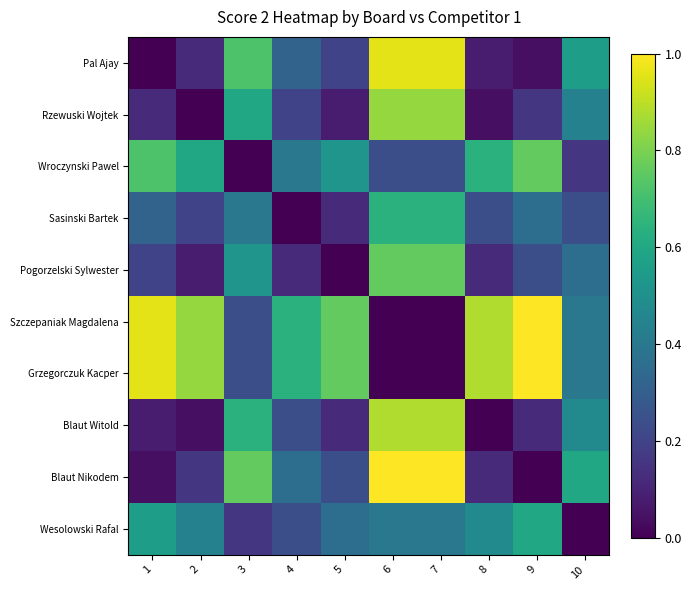

Reading left to right, transcribe all the data shown in this chart.

Pal Ajay: 1=0.0	2=0.1	3=0.7	4=0.3	5=0.2	6=1.0	7=1.0	8=0.1	9=0.0	10=0.6
Rzewuski Wojtek: 1=0.1	2=0.0	3=0.6	4=0.2	5=0.1	6=0.8	7=0.8	8=0.0	9=0.2	10=0.4
Wroczynski Pawel: 1=0.7	2=0.6	3=0.0	4=0.4	5=0.5	6=0.2	7=0.2	8=0.6	9=0.8	10=0.2
Sasinski Bartek: 1=0.3	2=0.2	3=0.4	4=0.0	5=0.1	6=0.6	7=0.6	8=0.2	9=0.4	10=0.2
Pogorzelski Sylwester: 1=0.2	2=0.1	3=0.5	4=0.1	5=0.0	6=0.8	7=0.8	8=0.1	9=0.2	10=0.4
Szczepaniak Magdalena: 1=1.0	2=0.8	3=0.2	4=0.6	5=0.8	6=0.0	7=0.0	8=0.9	9=1.0	10=0.4
Grzegorczuk Kacper: 1=1.0	2=0.8	3=0.2	4=0.6	5=0.8	6=0.0	7=0.0	8=0.9	9=1.0	10=0.4
Blaut Witold: 1=0.1	2=0.0	3=0.6	4=0.2	5=0.1	6=0.9	7=0.9	8=0.0	9=0.1	10=0.5
Blaut Nikodem: 1=0.0	2=0.2	3=0.8	4=0.4	5=0.2	6=1.0	7=1.0	8=0.1	9=0.0	10=0.6
Wesolowski Rafal: 1=0.6	2=0.4	3=0.2	4=0.2	5=0.4	6=0.4	7=0.4	8=0.5	9=0.6	10=0.0